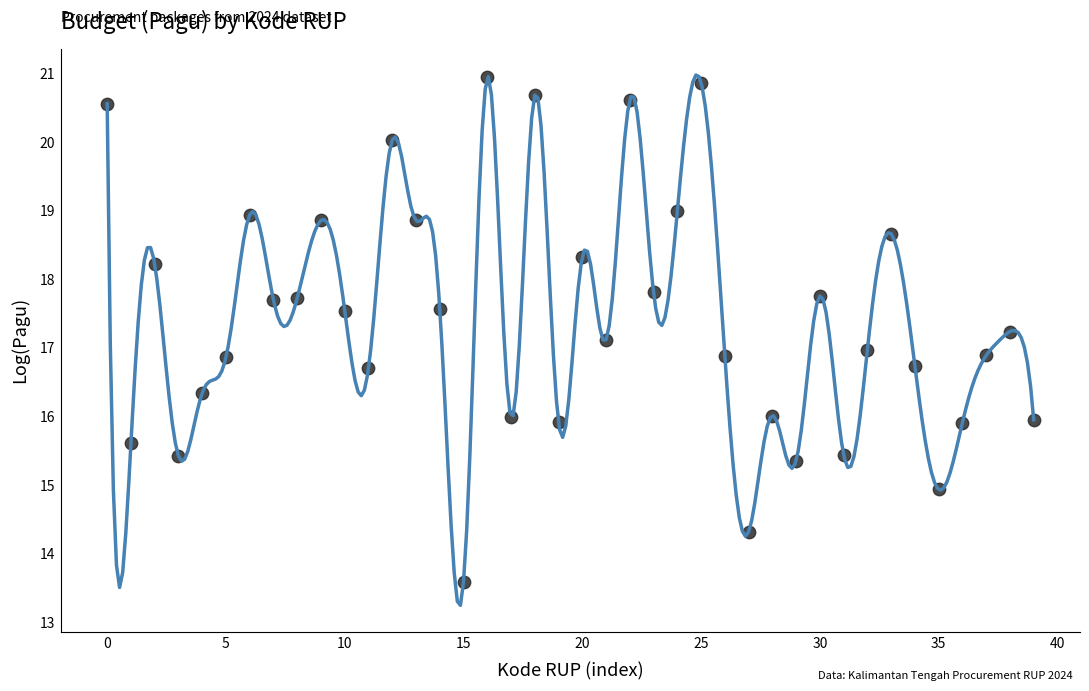

What is the range of Y values (max minus min)?

7.3